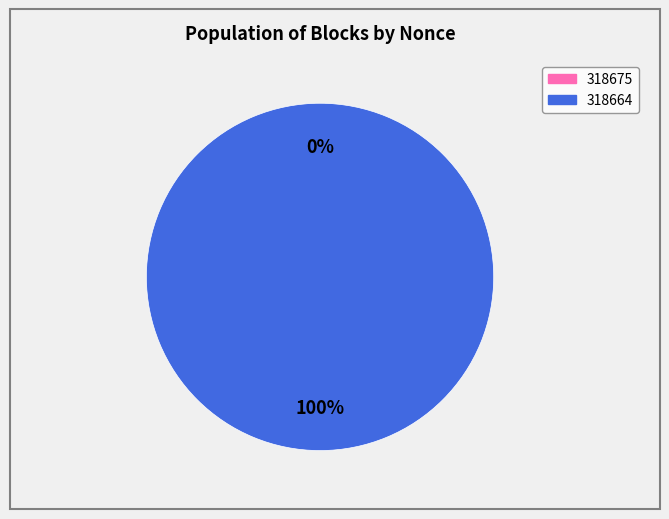

Does 318664 account for over 50% of the chart?

Yes